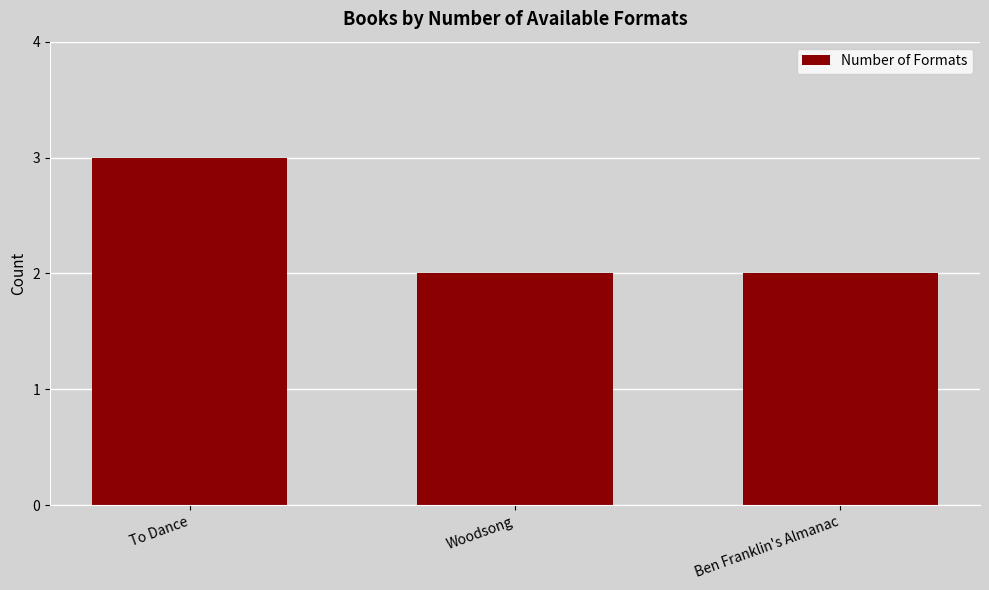

What is the label of the 1st bar from the left?

To Dance